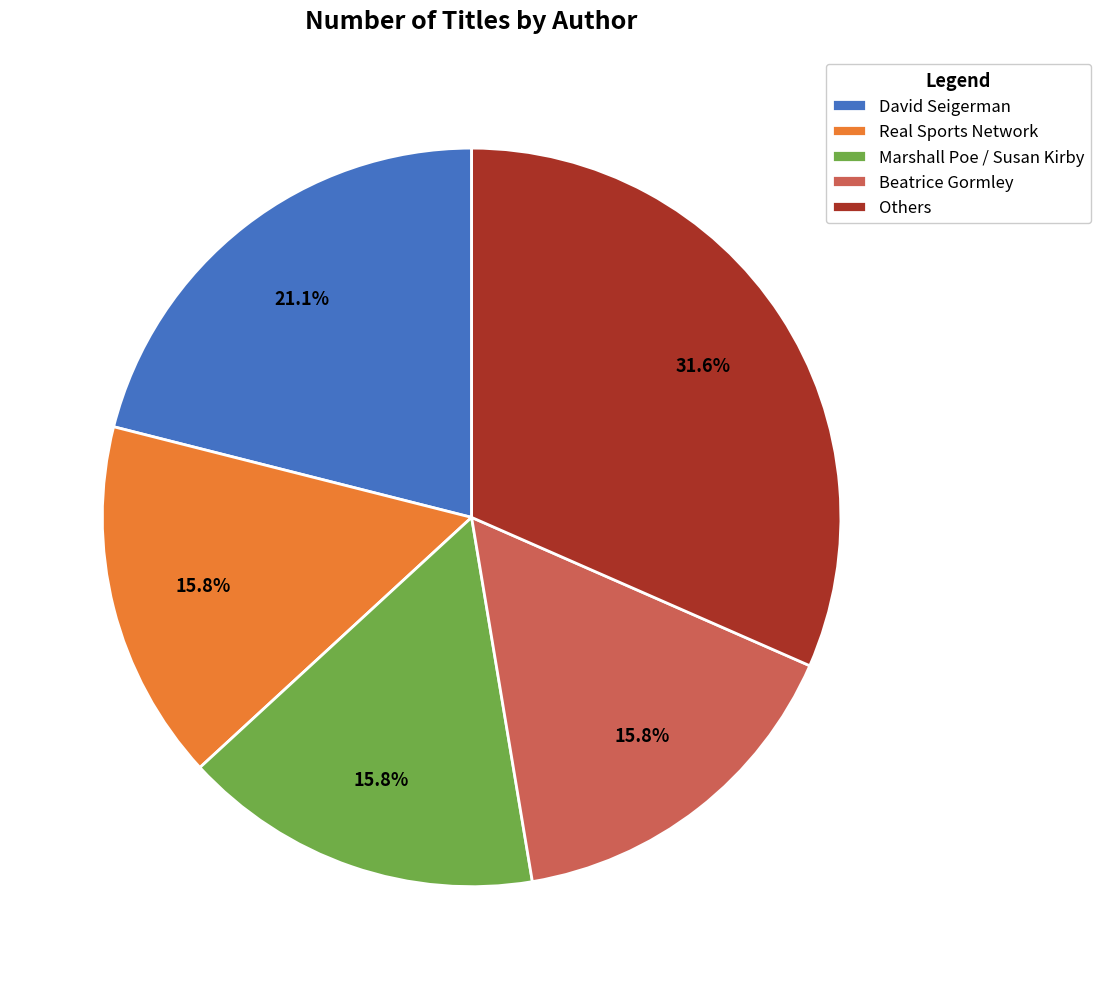

To the nearest percent, what is the average slice percentage?

20%